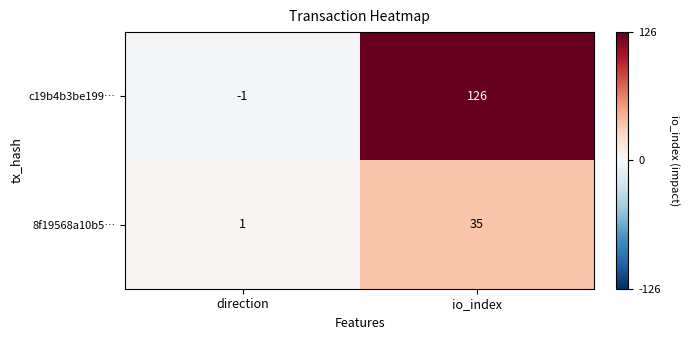

How many series are shown in this chart?

2